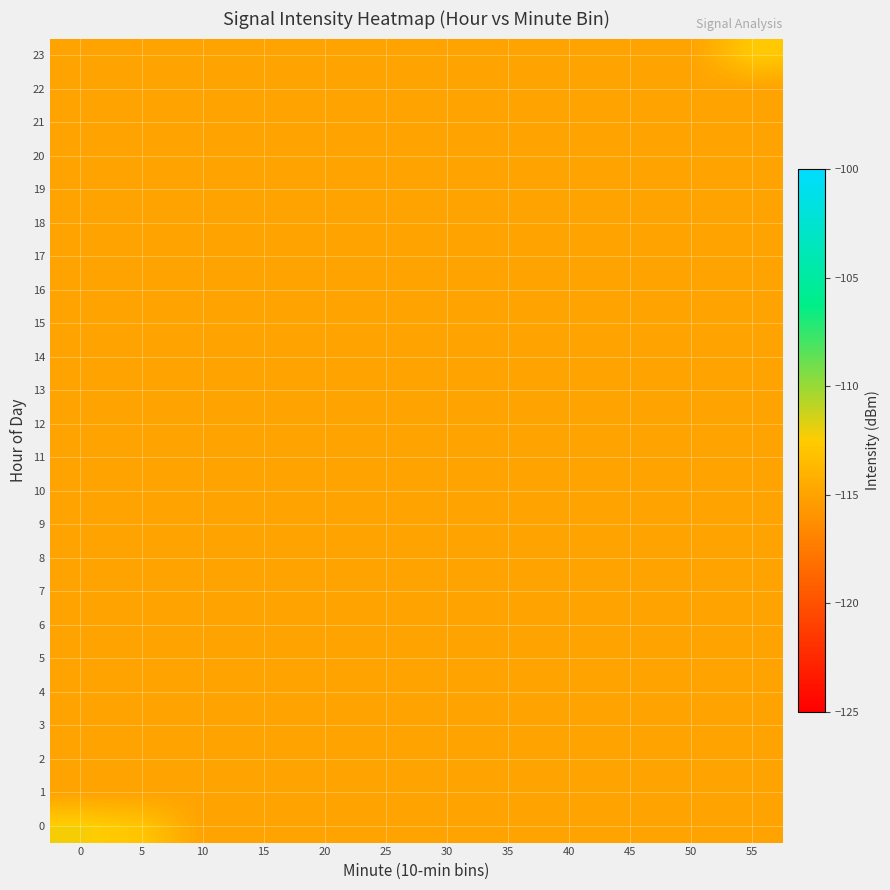

How many categories are shown in the chart?

12